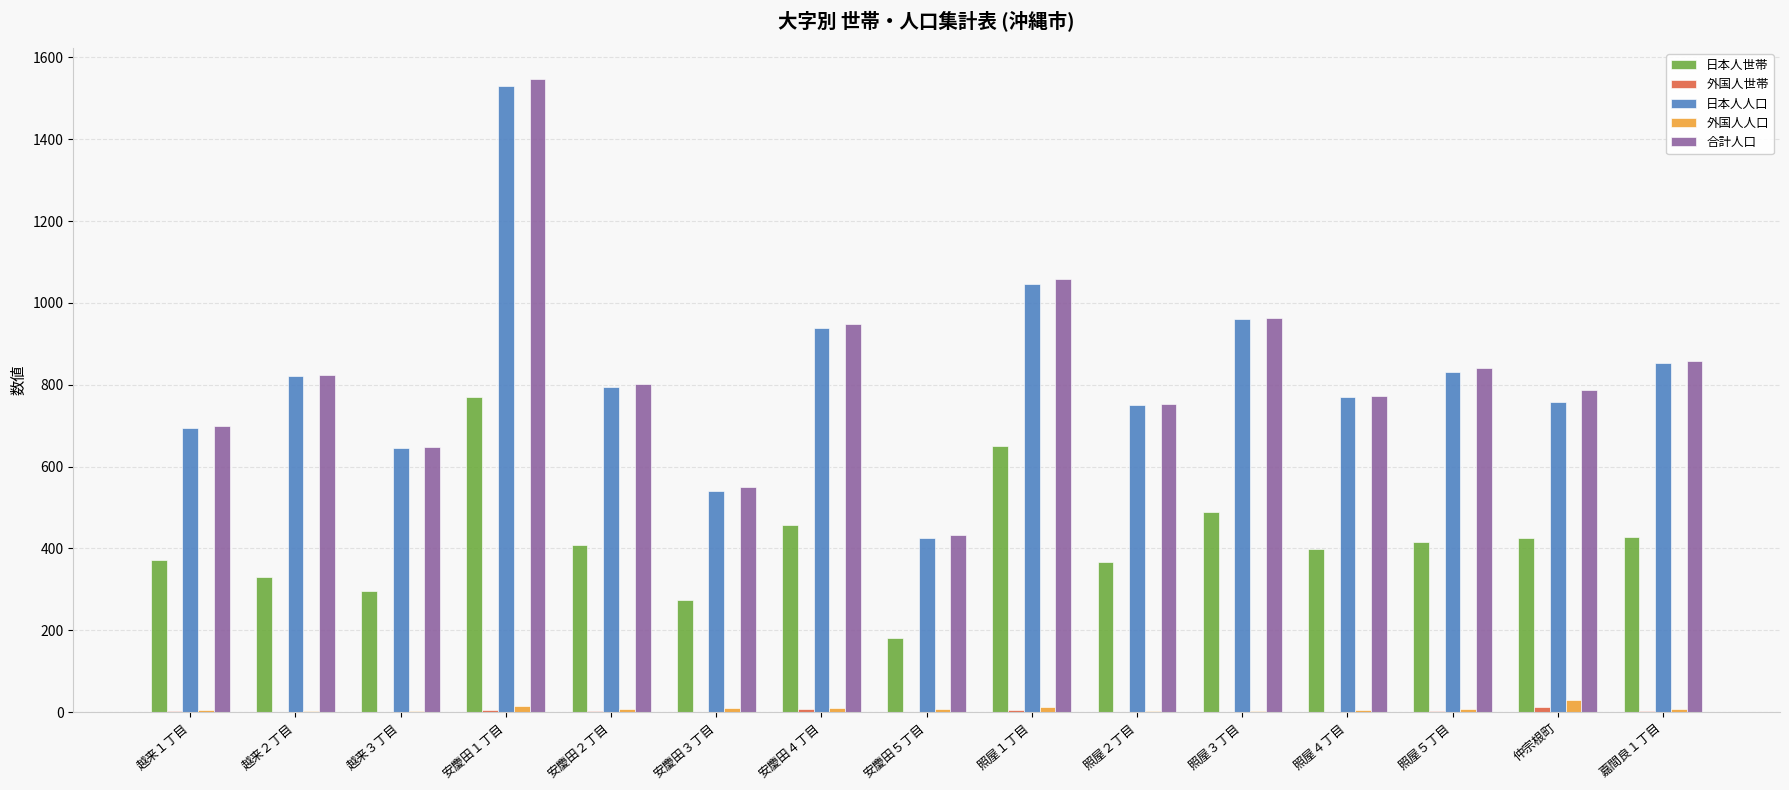

Between 越来２丁目 and 安慶田５丁目, which series saw the biggest shift?

日本人人口